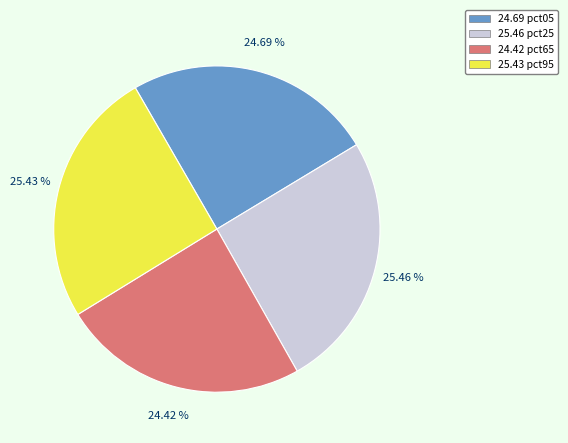

Is there a majority slice in this chart?

No